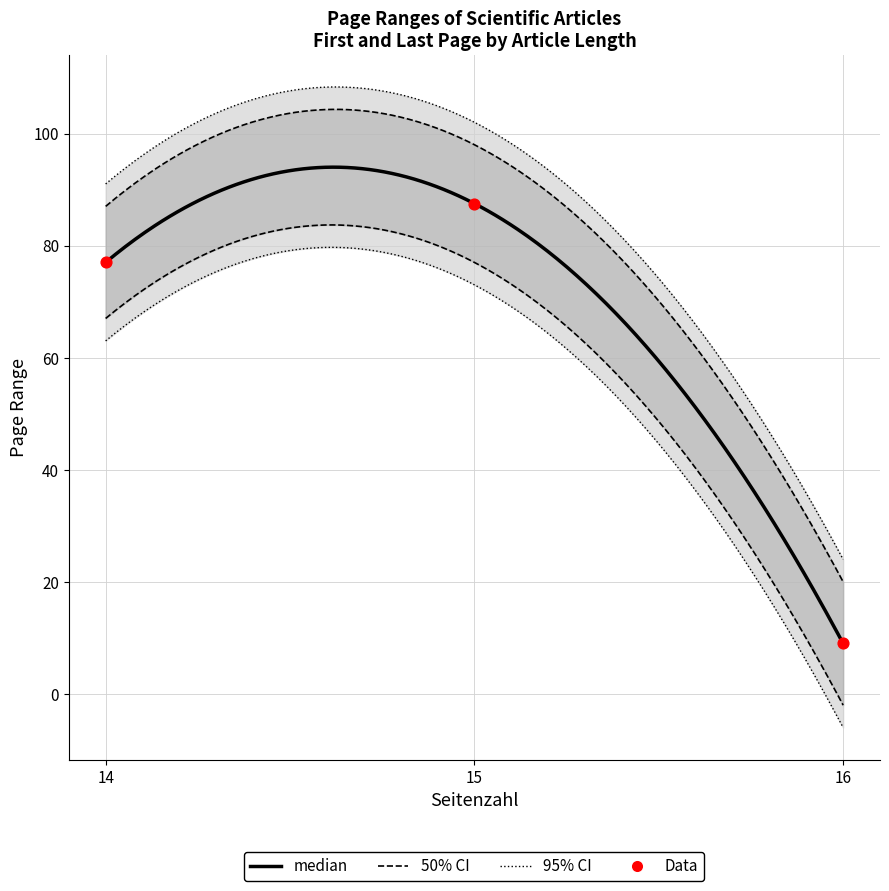

Which has a higher value, 16 or 15?

15